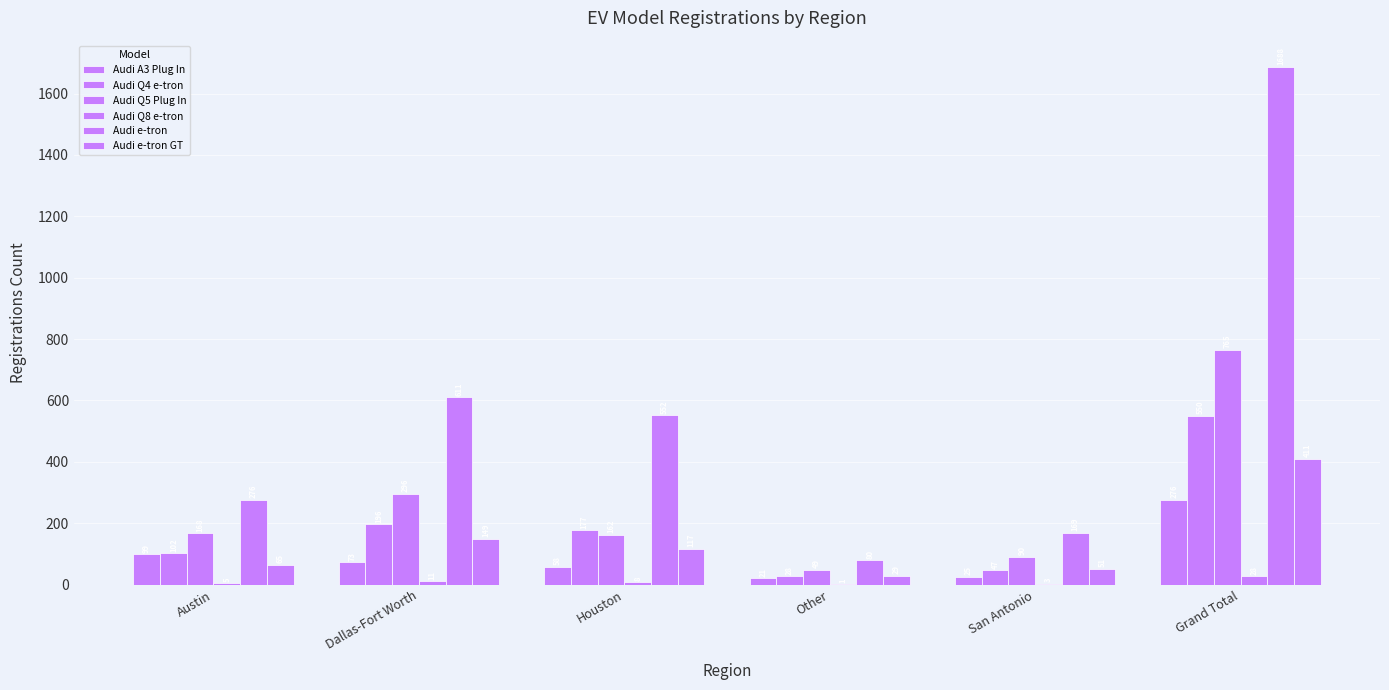

What is the label of the 6th bar from the left?

Grand Total